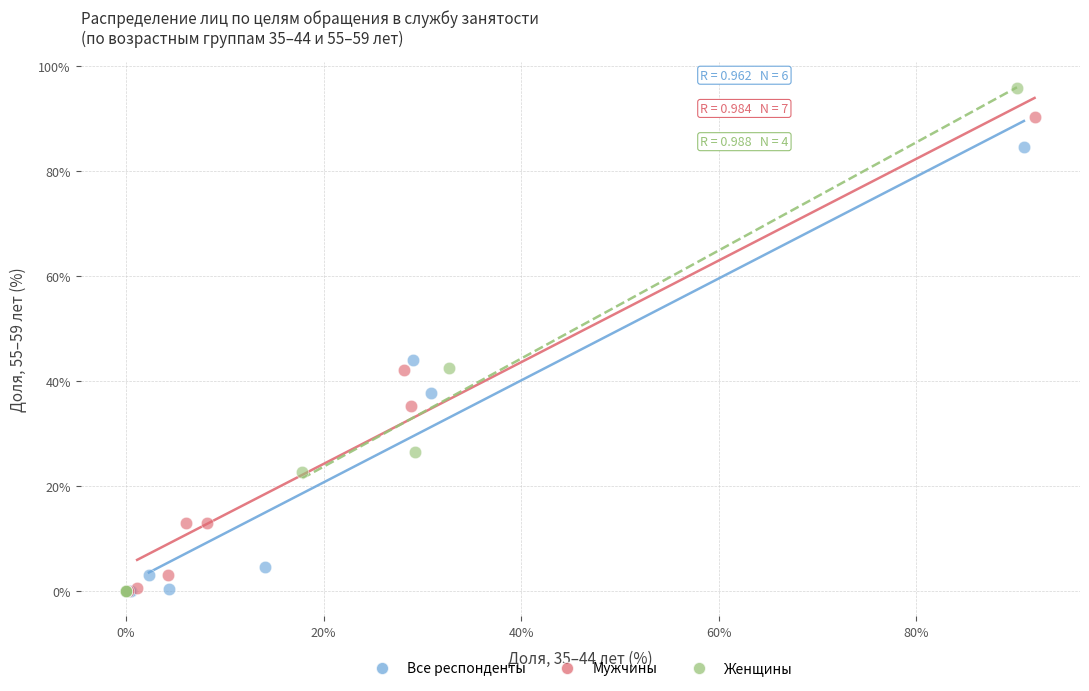

Which series reaches the maximum Y coordinate?

Женщины